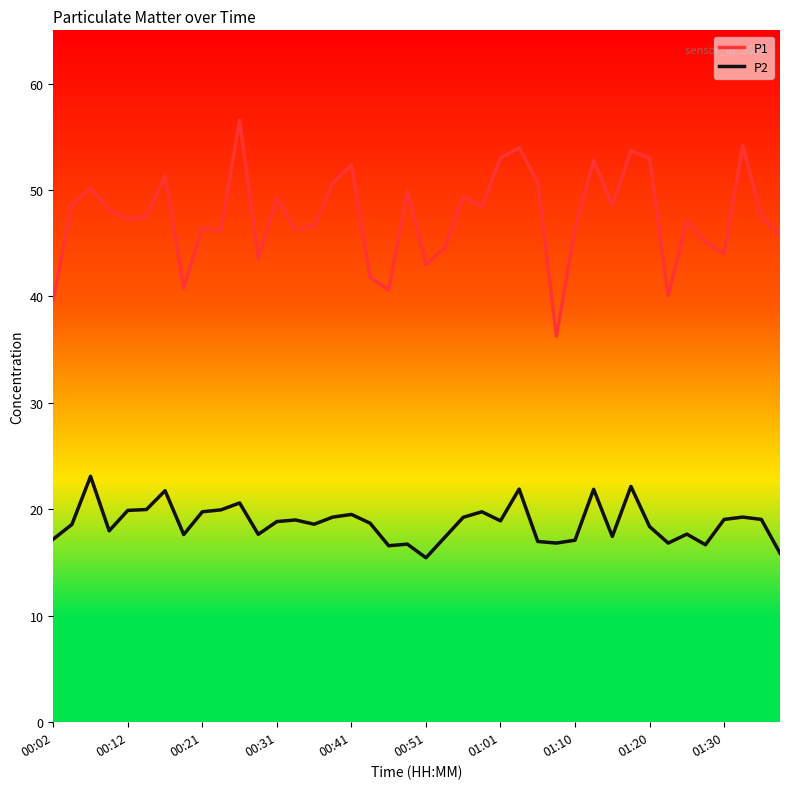

Which series has the largest total across all categories?

P1